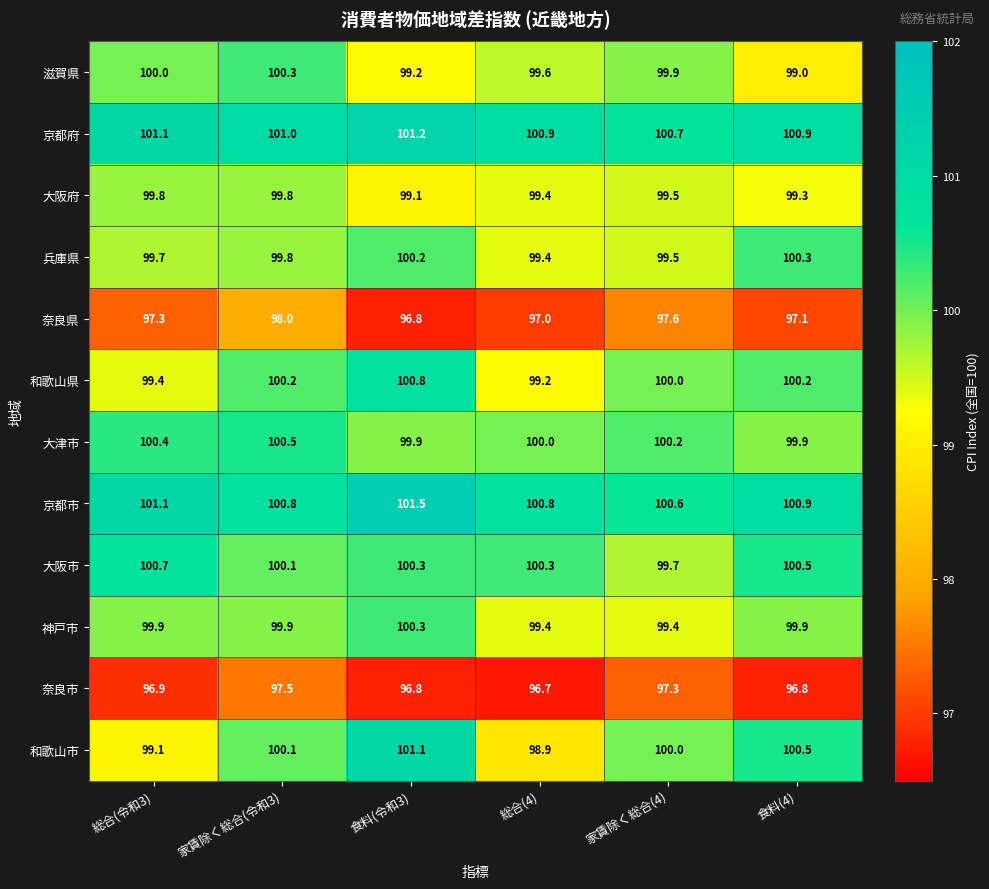

How many values in the 滋賀県 series exceed 99?

5